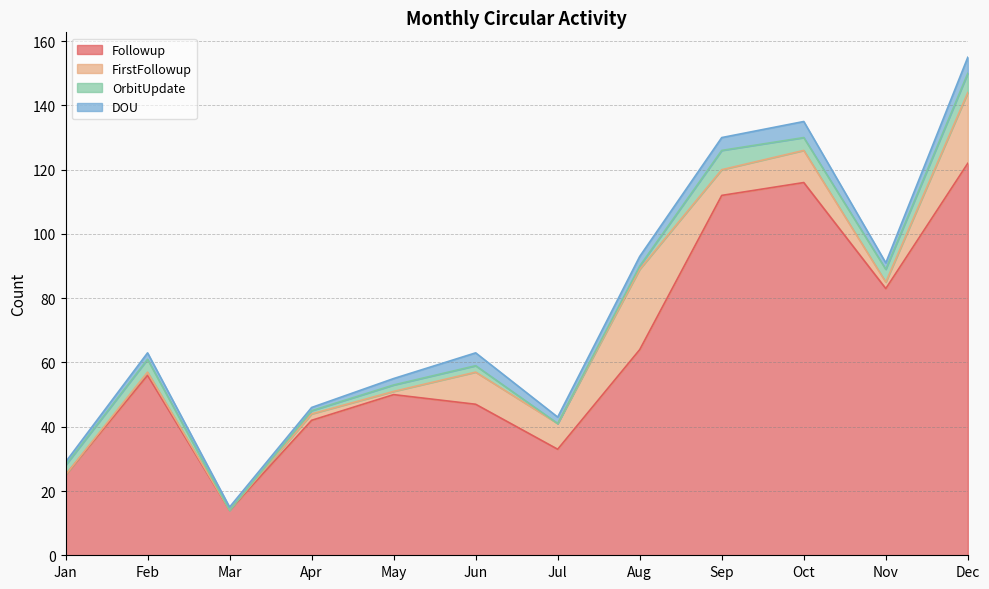

List the labels in order of Followup value, largest first.

Dec, Oct, Sep, Nov, Aug, Feb, May, Jun, Apr, Jul, Jan, Mar